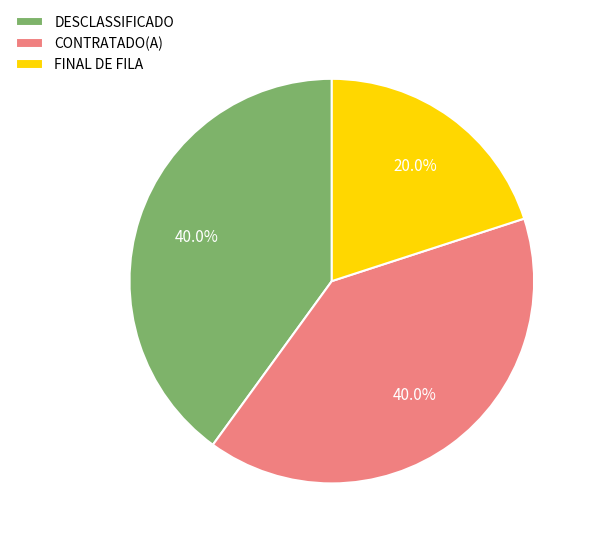

To the nearest percent, what is the difference between the largest and smallest slice percentages?

20%